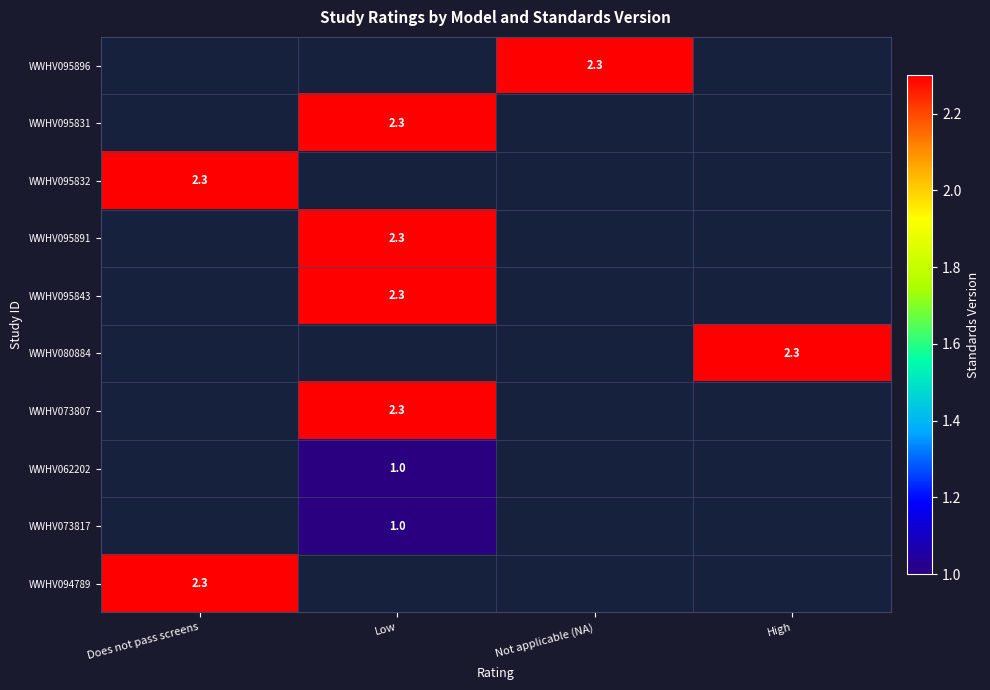

How many distinct data groups are displayed?

10